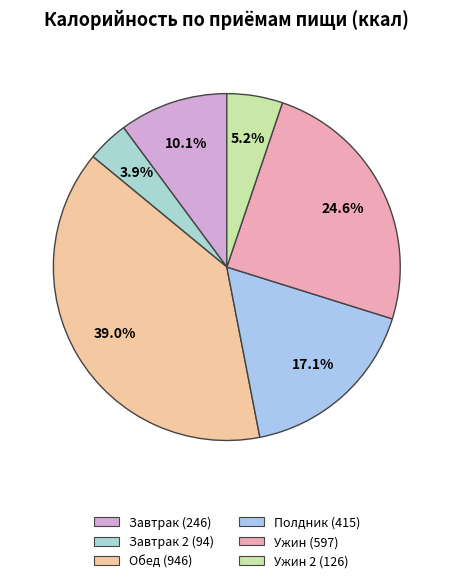

Is there a majority slice in this chart?

No